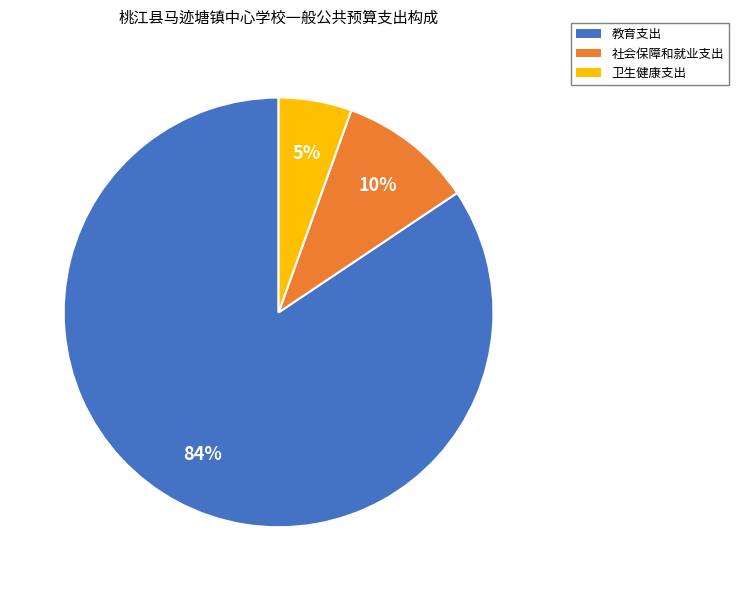

Which slice is the smallest?

卫生健康支出